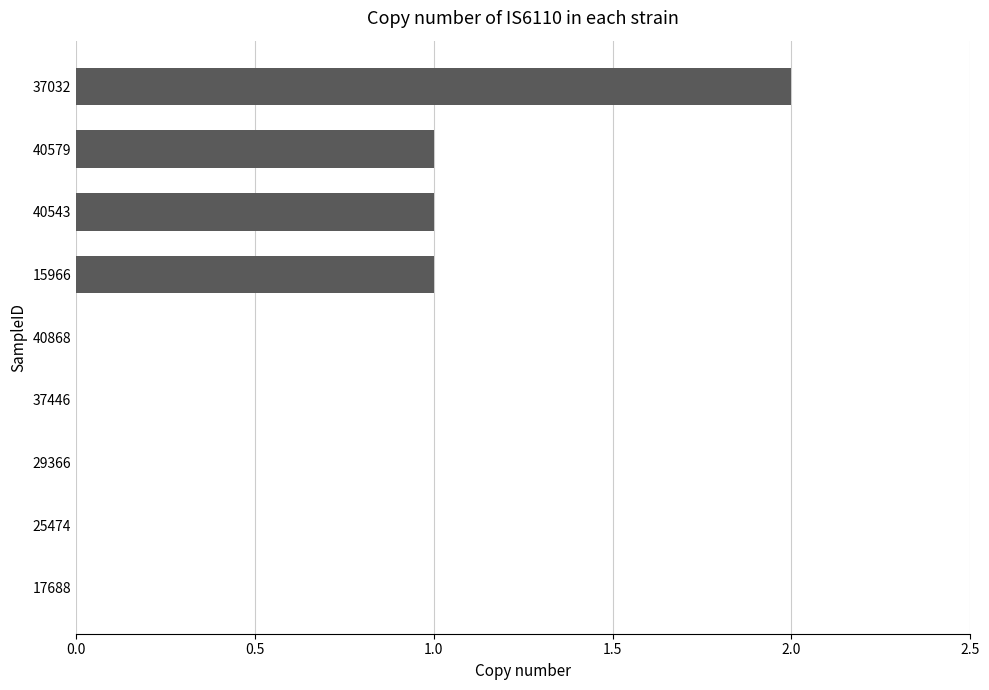

What is the sum of all values?

5